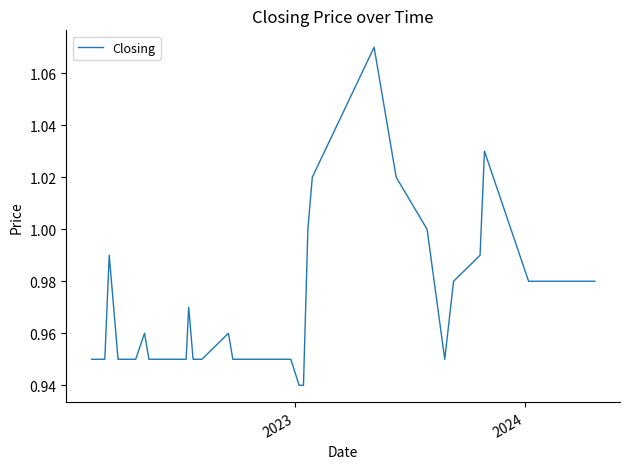

Is this an area chart (filled region under the line)?

No